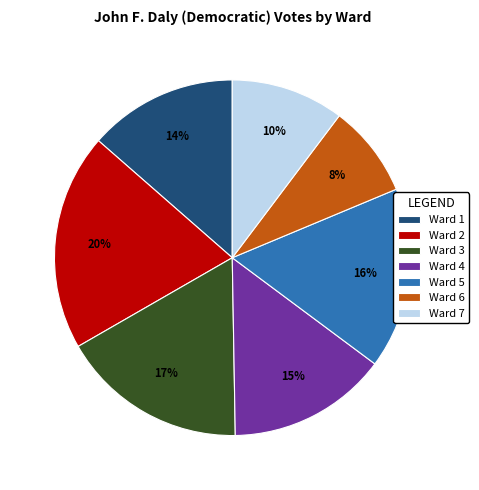

Does any single category account for the majority?

No